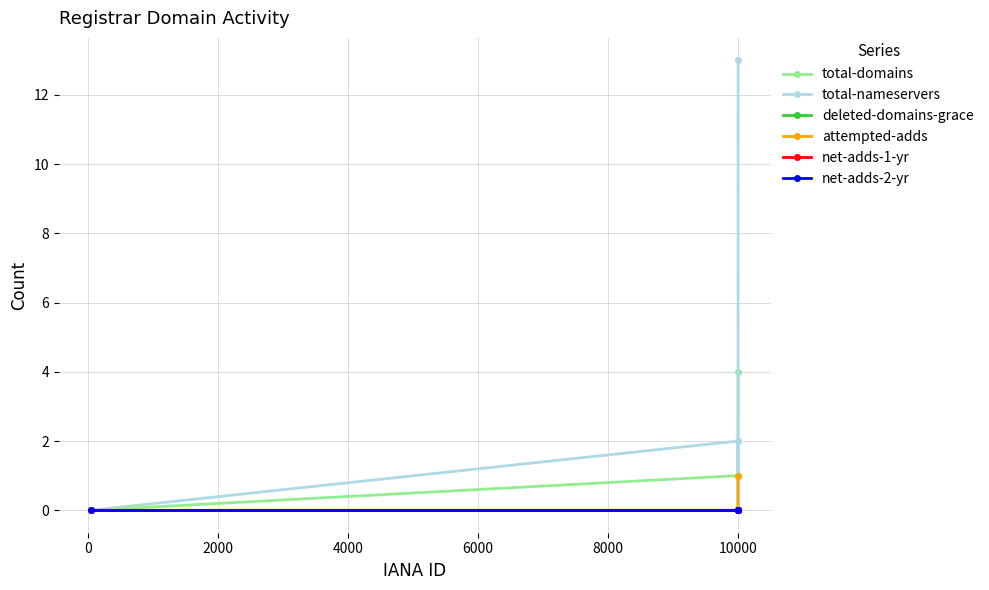

Does the chart display data point markers on the line(s)?

Yes